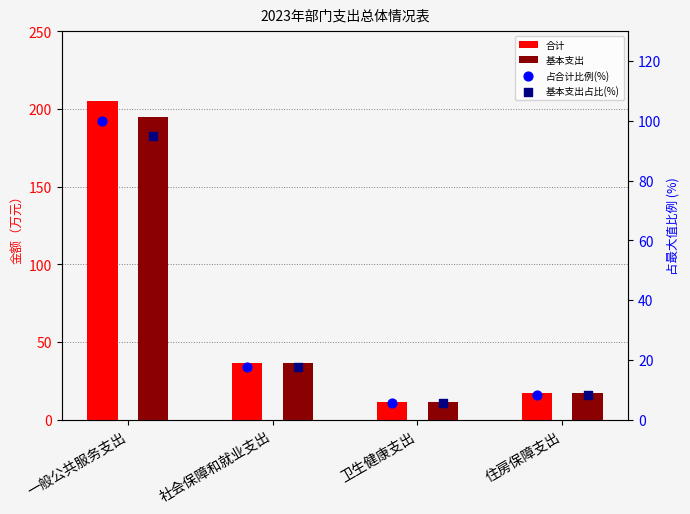

Is the value of 基本支出 at 住房保障支出 greater than the value of 合计 at 卫生健康支出?

Yes